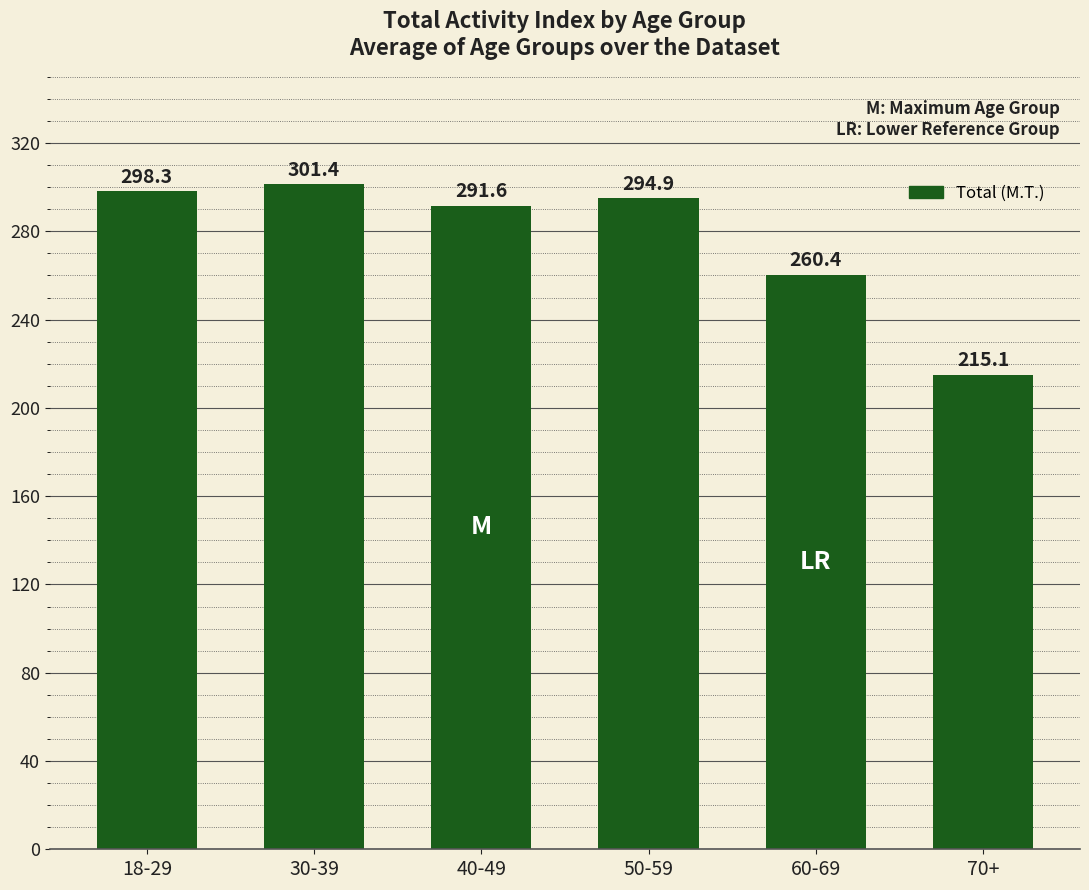

Reading left to right, transcribe all the data shown in this chart.

298.3	301.4	291.6	294.9	260.4	215.1